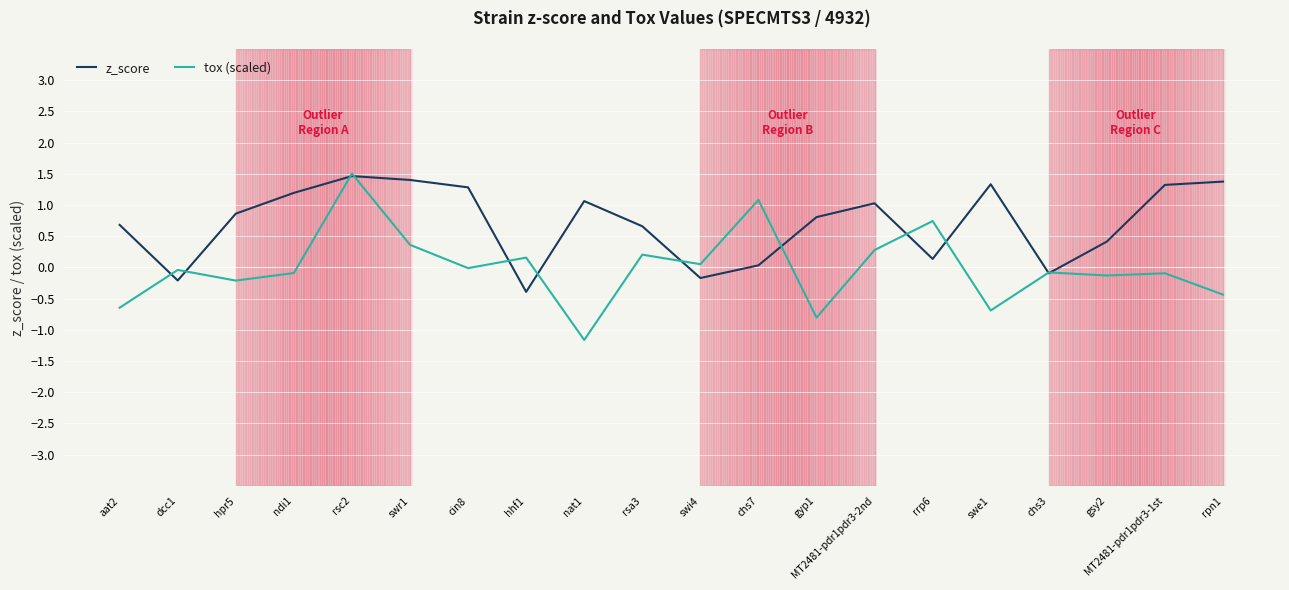

Does the chart display data point markers on the line(s)?

No